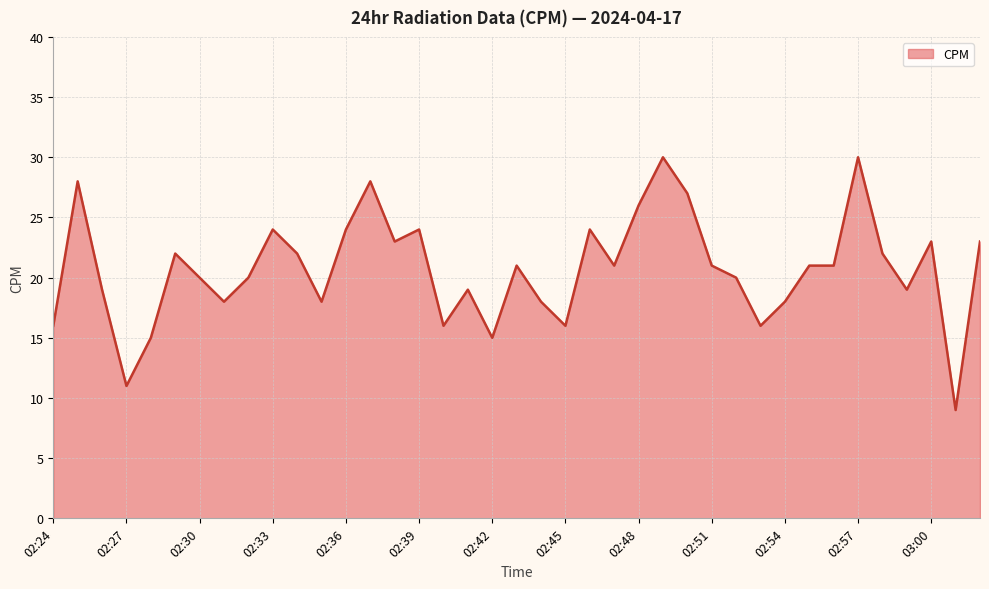

What is the minimum value shown in the chart?

9